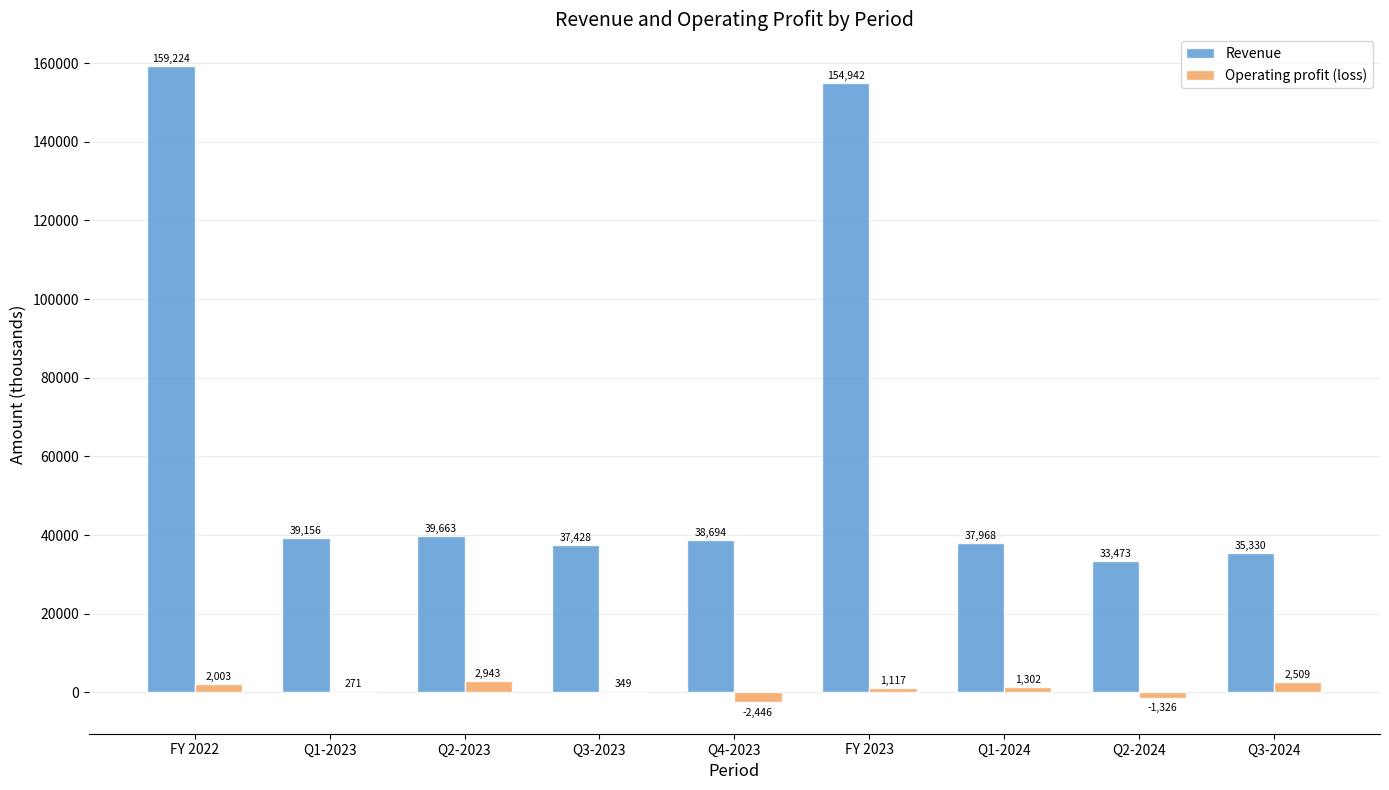

What is the maximum value for Revenue?

159224.3